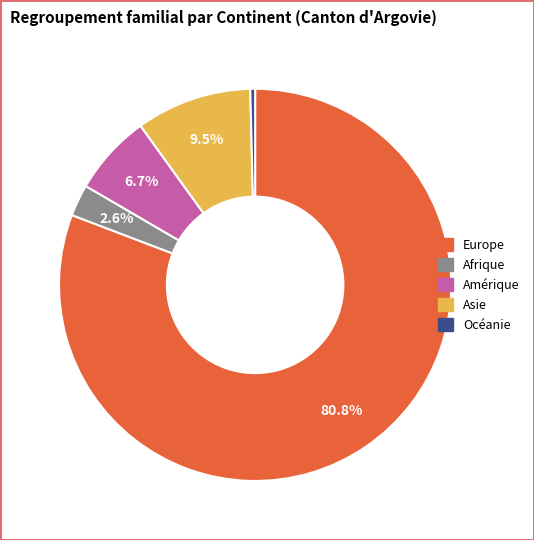

How many segments does this pie chart have?

5